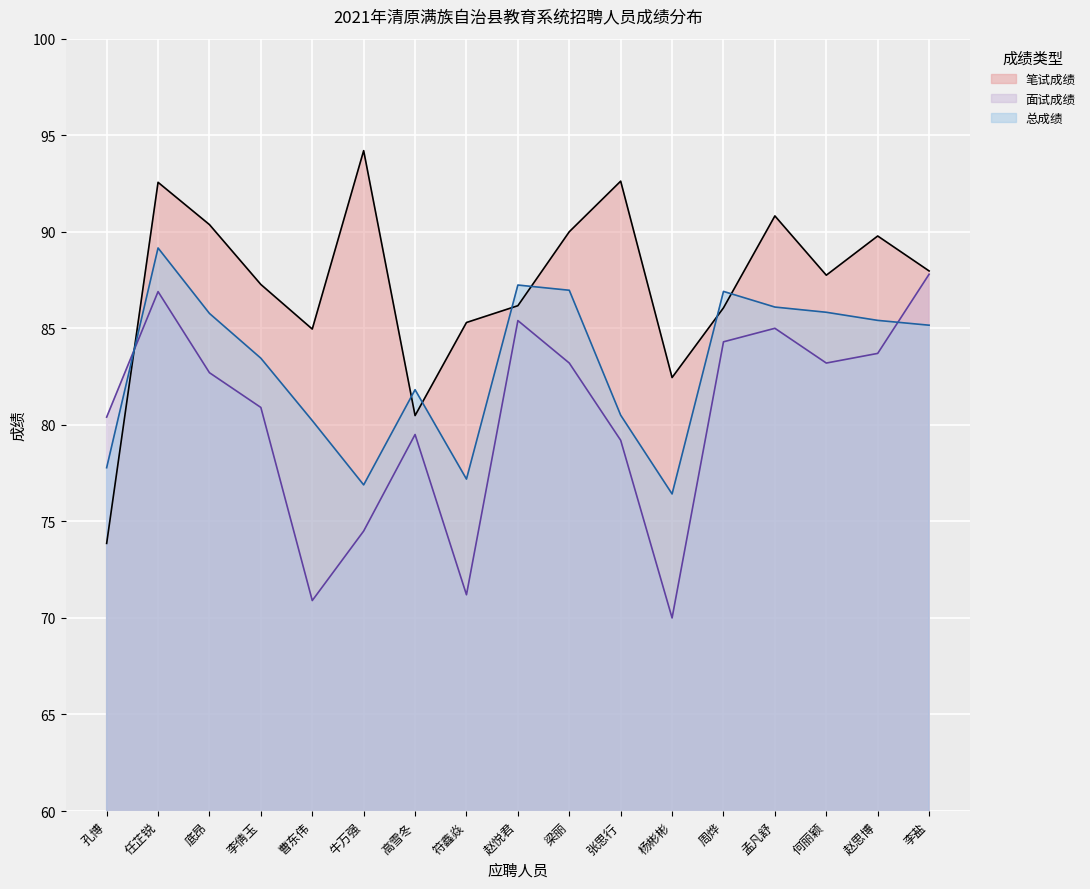

What is the sum of all 总成绩 values?

1412.8